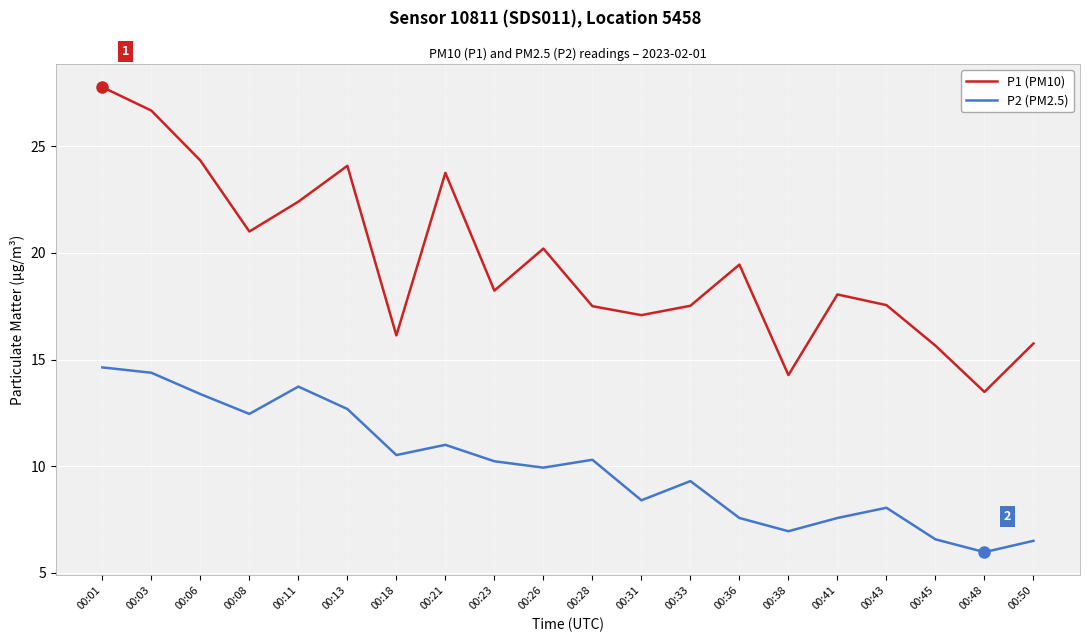

Which series has the largest range (max minus min)?

P1 (PM10)